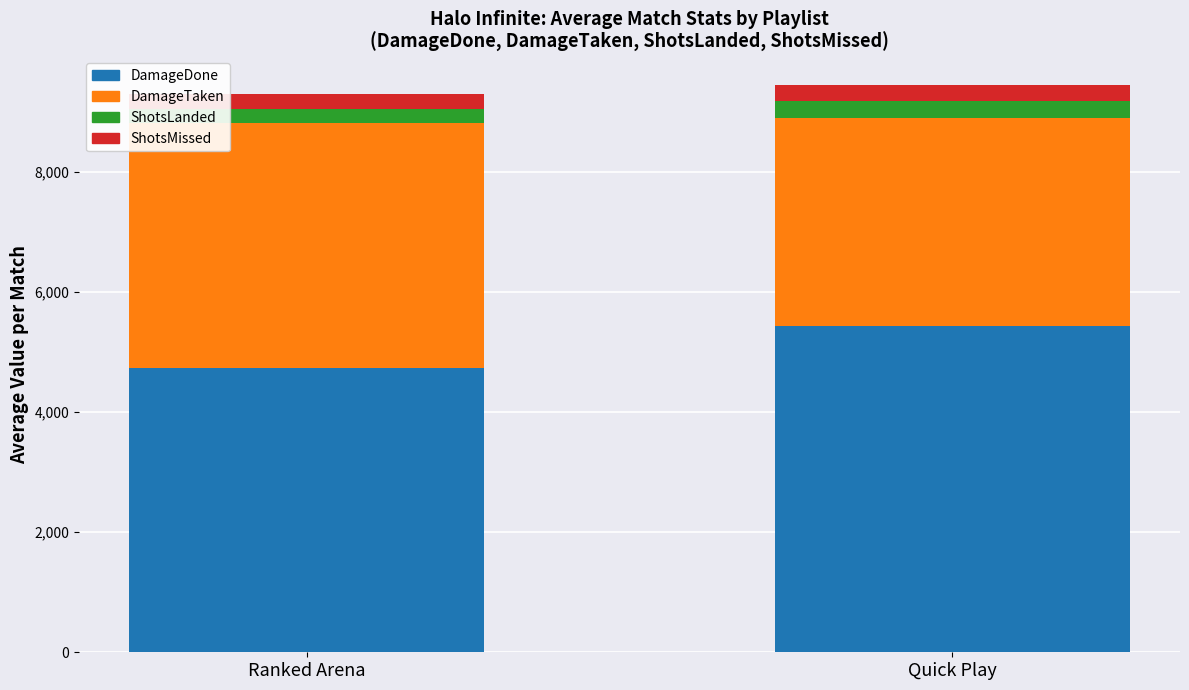

Reading right to left, what are the values for DamageDone?

Quick Play=5427.2	Ranked Arena=4730.8